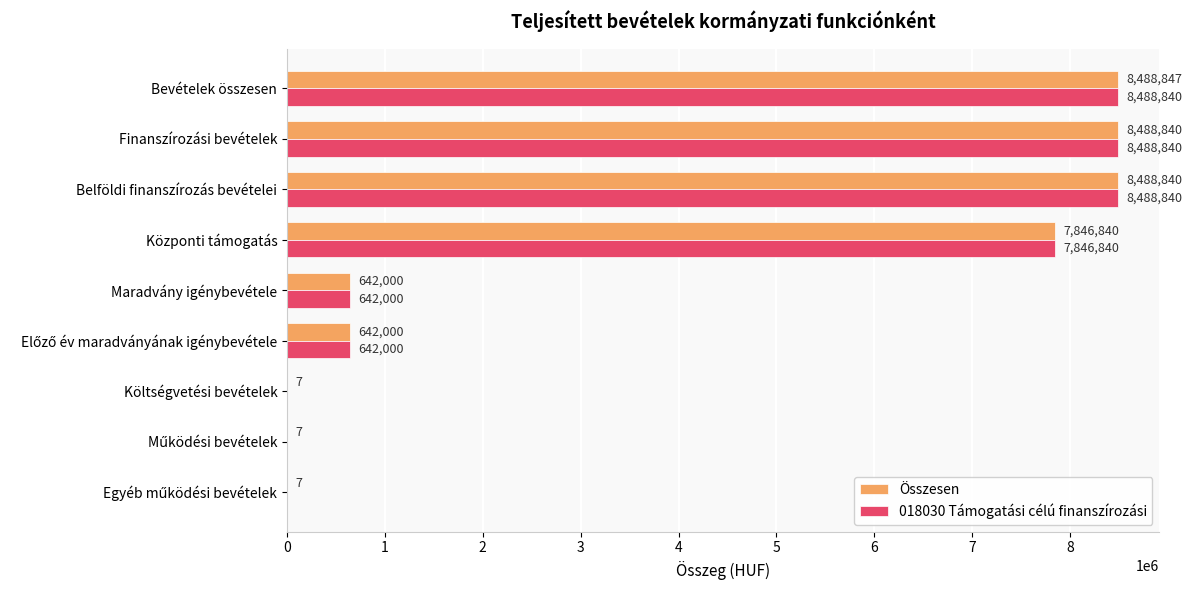

What are all the series names shown in the legend?

Összesen, 018030 Támogatási célú finanszírozási